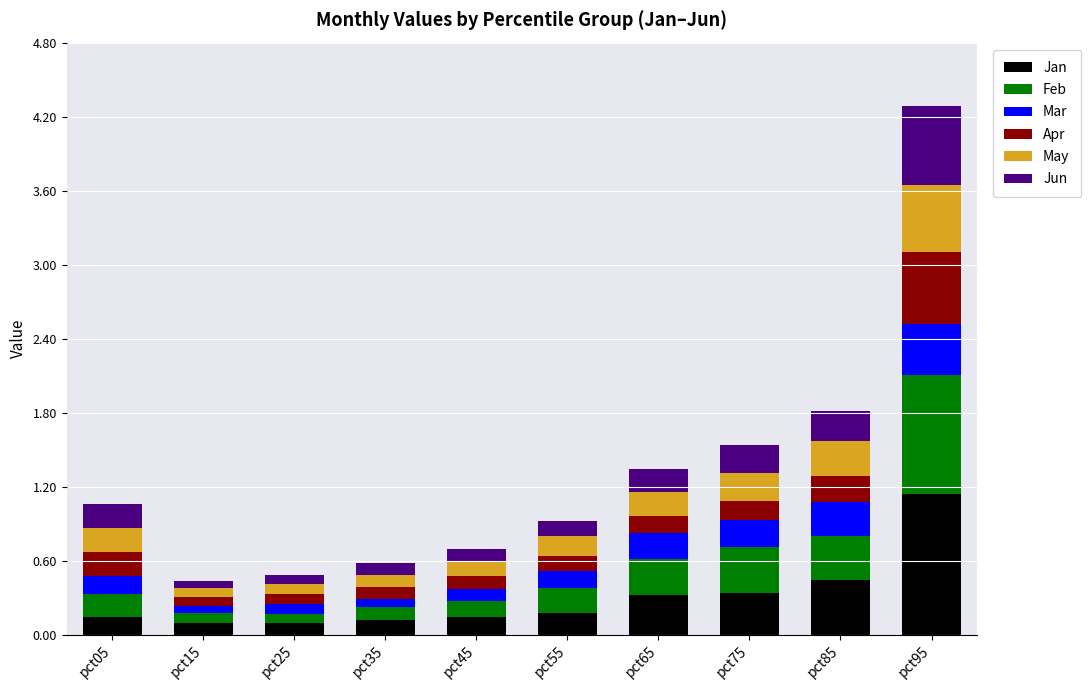

What is the average value of the Jan series?

0.3